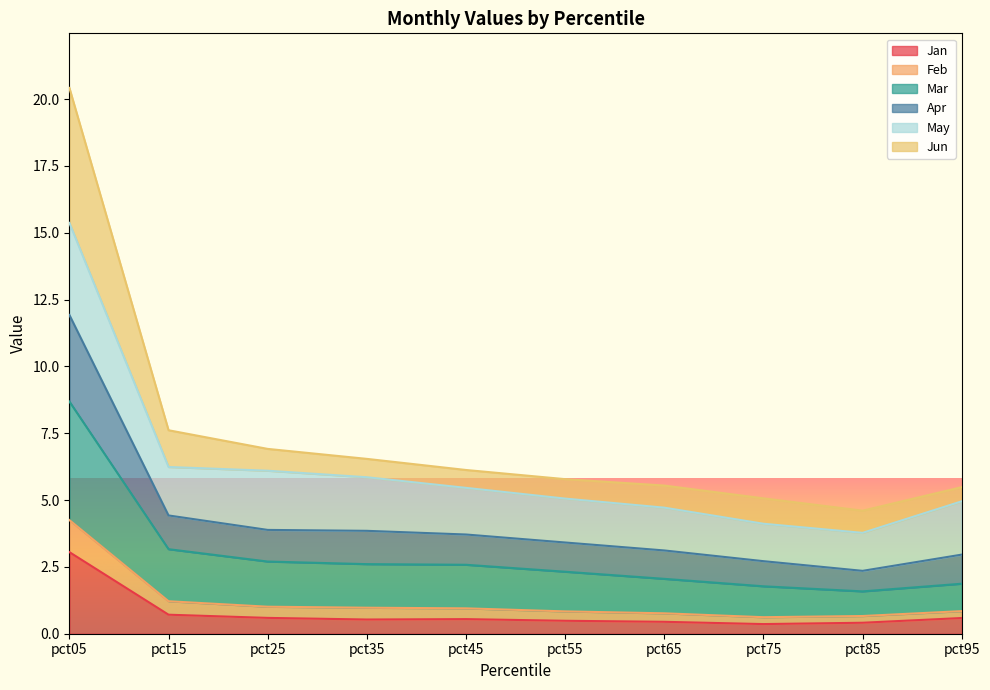

At which category does the chart reach its peak across all series?

pct05